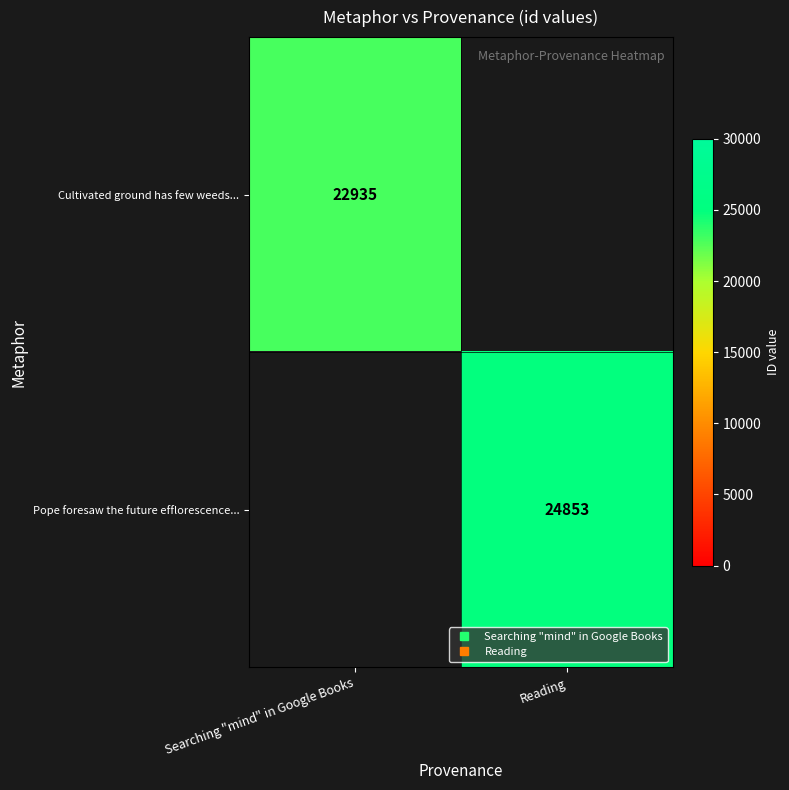

What is the highest value of the Pope foresaw the future efflorescence... series?

24853